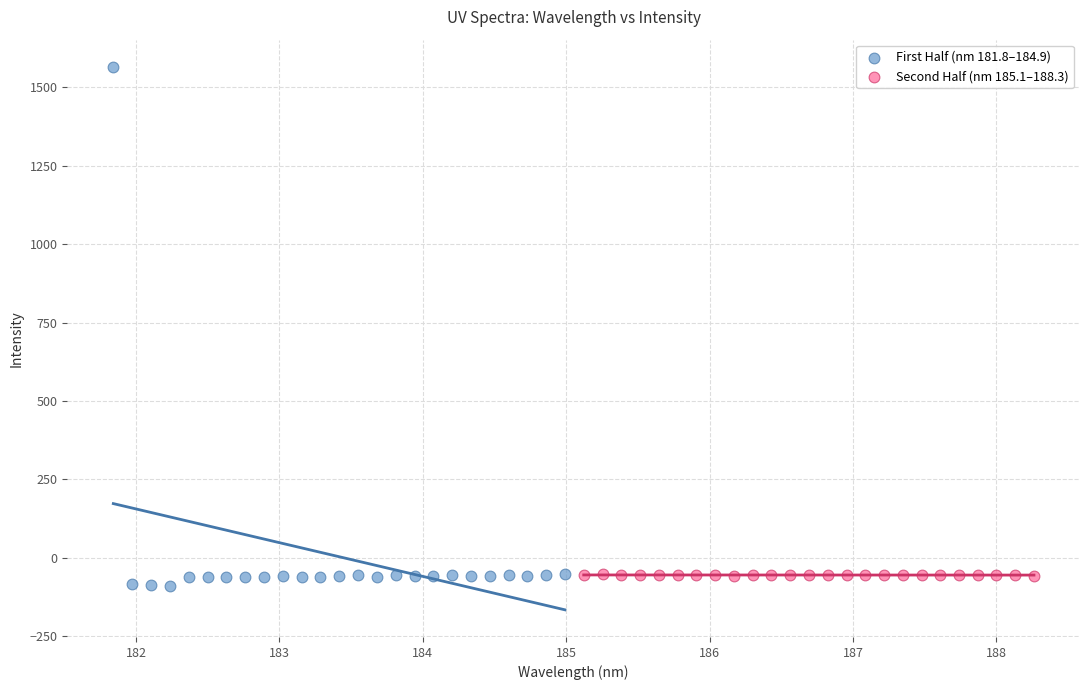

Which series reaches the maximum Y coordinate?

First Half (nm 181.8–184.9)